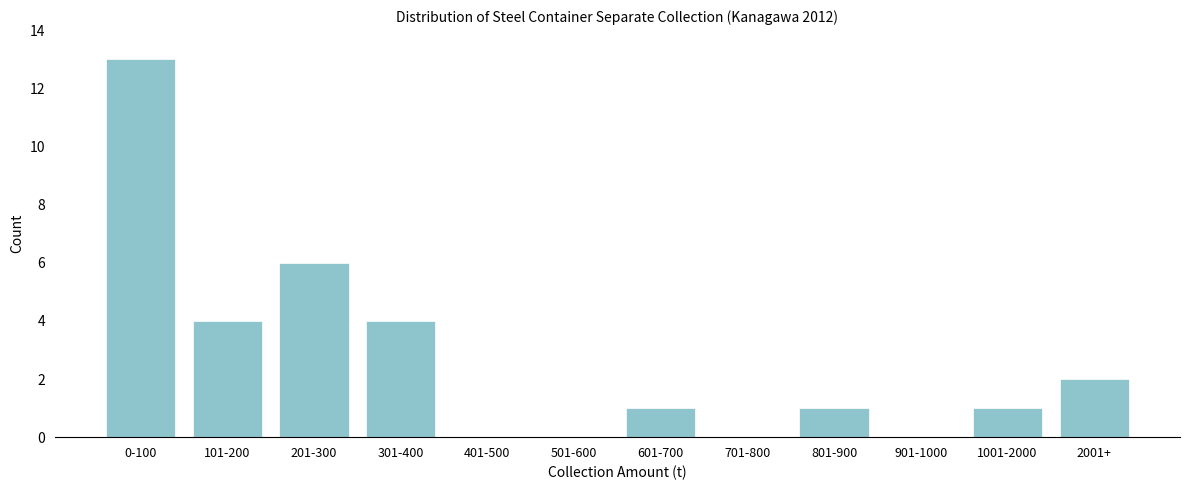

Reading left to right, list all the values displayed in this chart.

0-100=13	101-200=4	201-300=6	301-400=4	401-500=0	501-600=0	601-700=1	701-800=0	801-900=1	901-1000=0	1001-2000=1	2001+=2